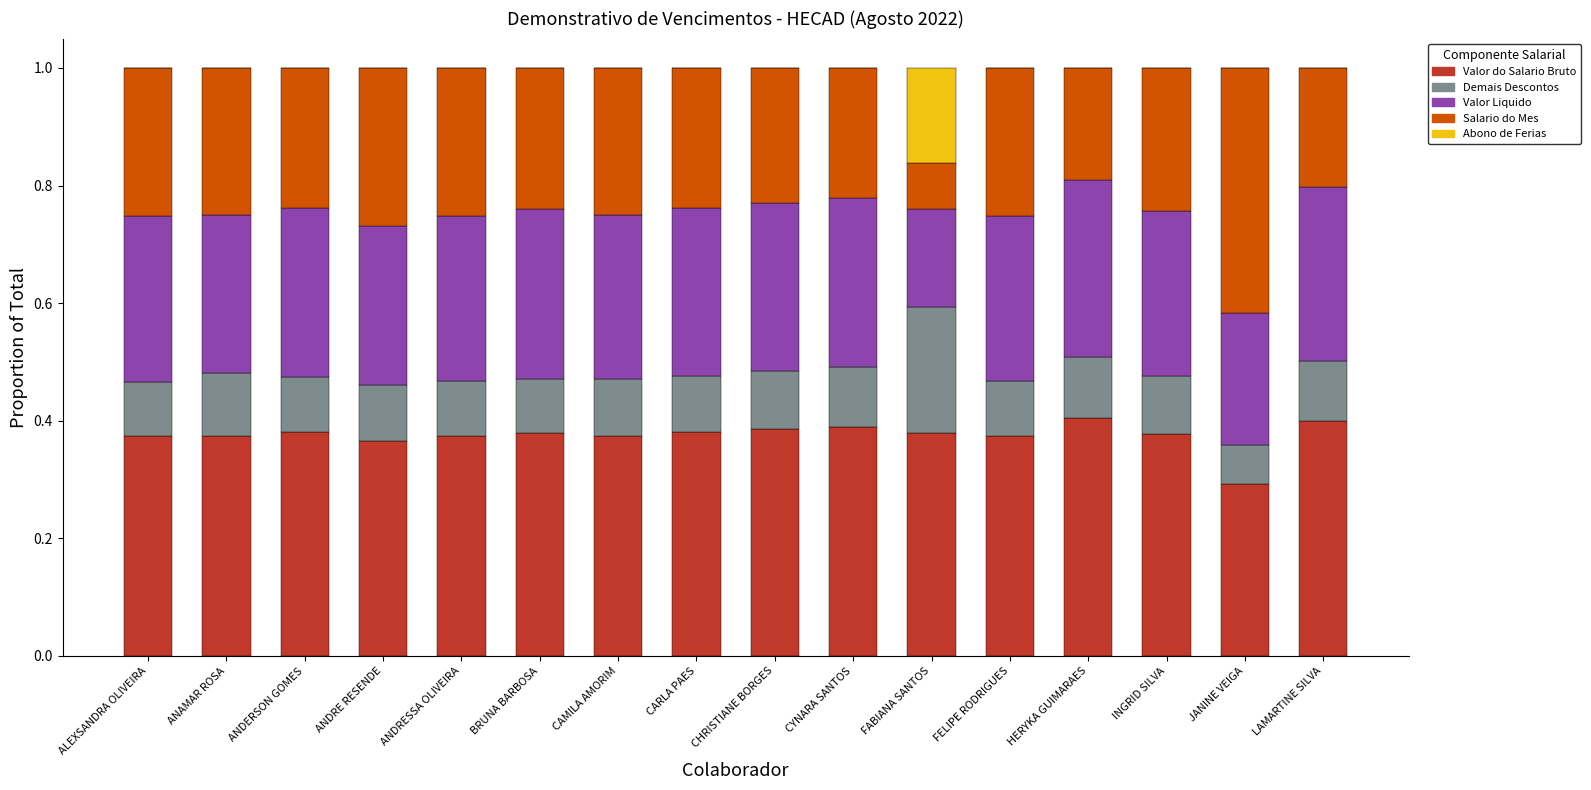

The value of Valor do Salario Bruto at ANDRE RESENDE is 0.4. True or false?

True